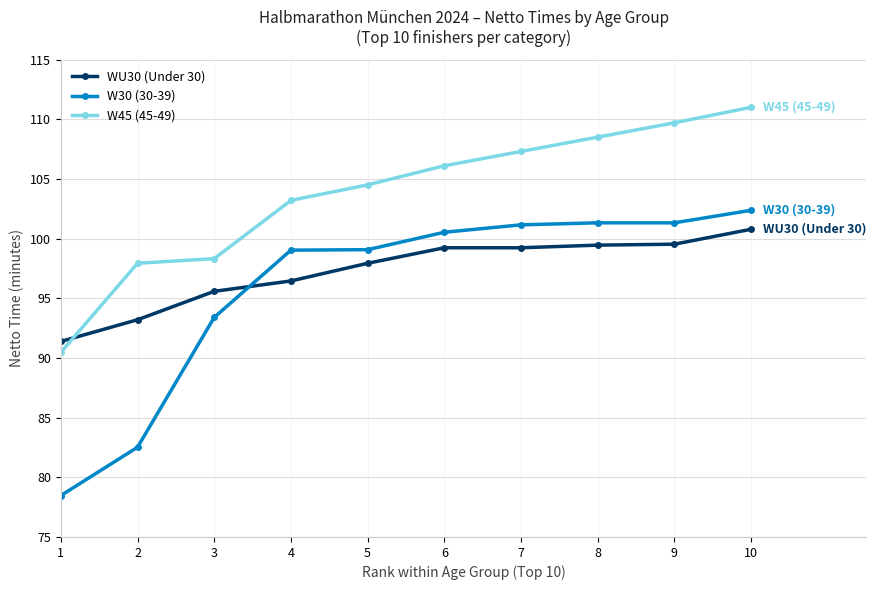

Which category has the highest value across all series?

10